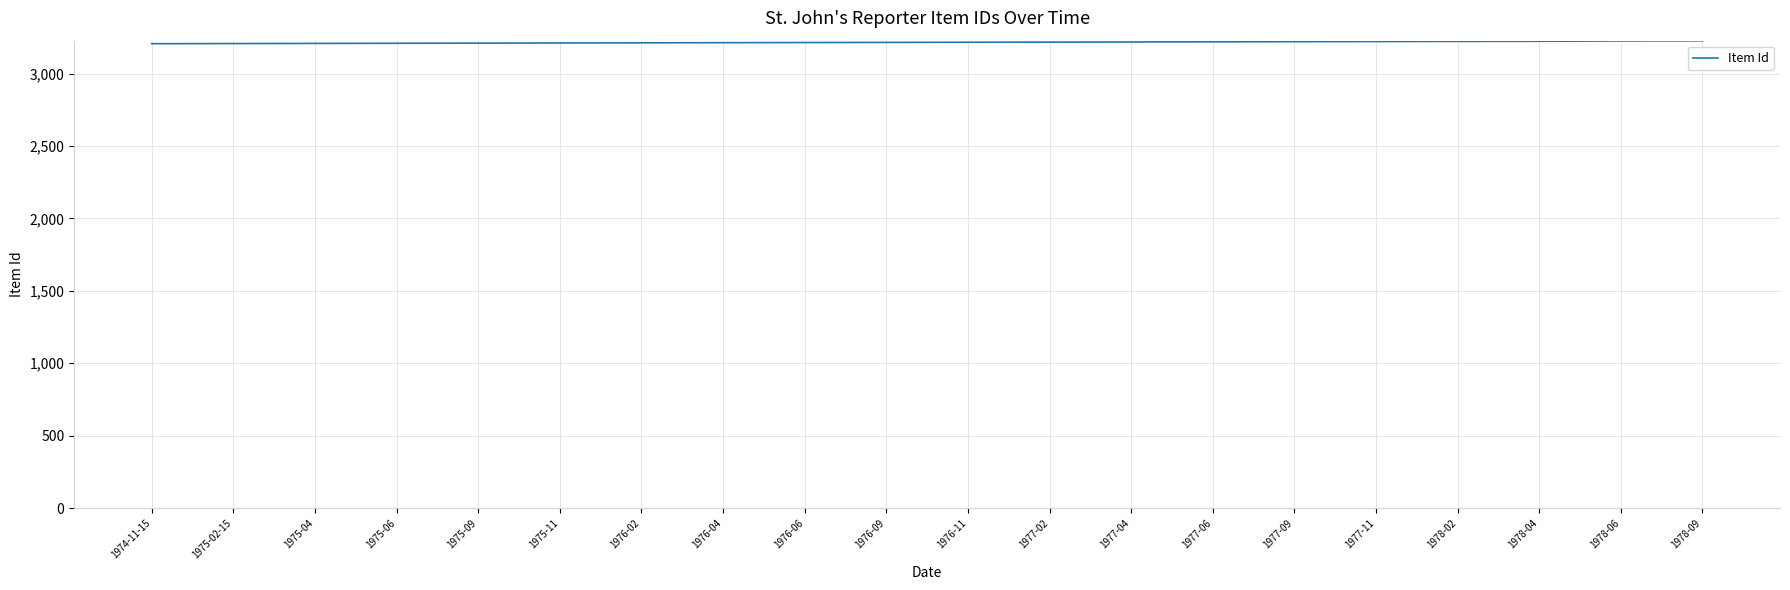

What is the smallest value displayed?

3207